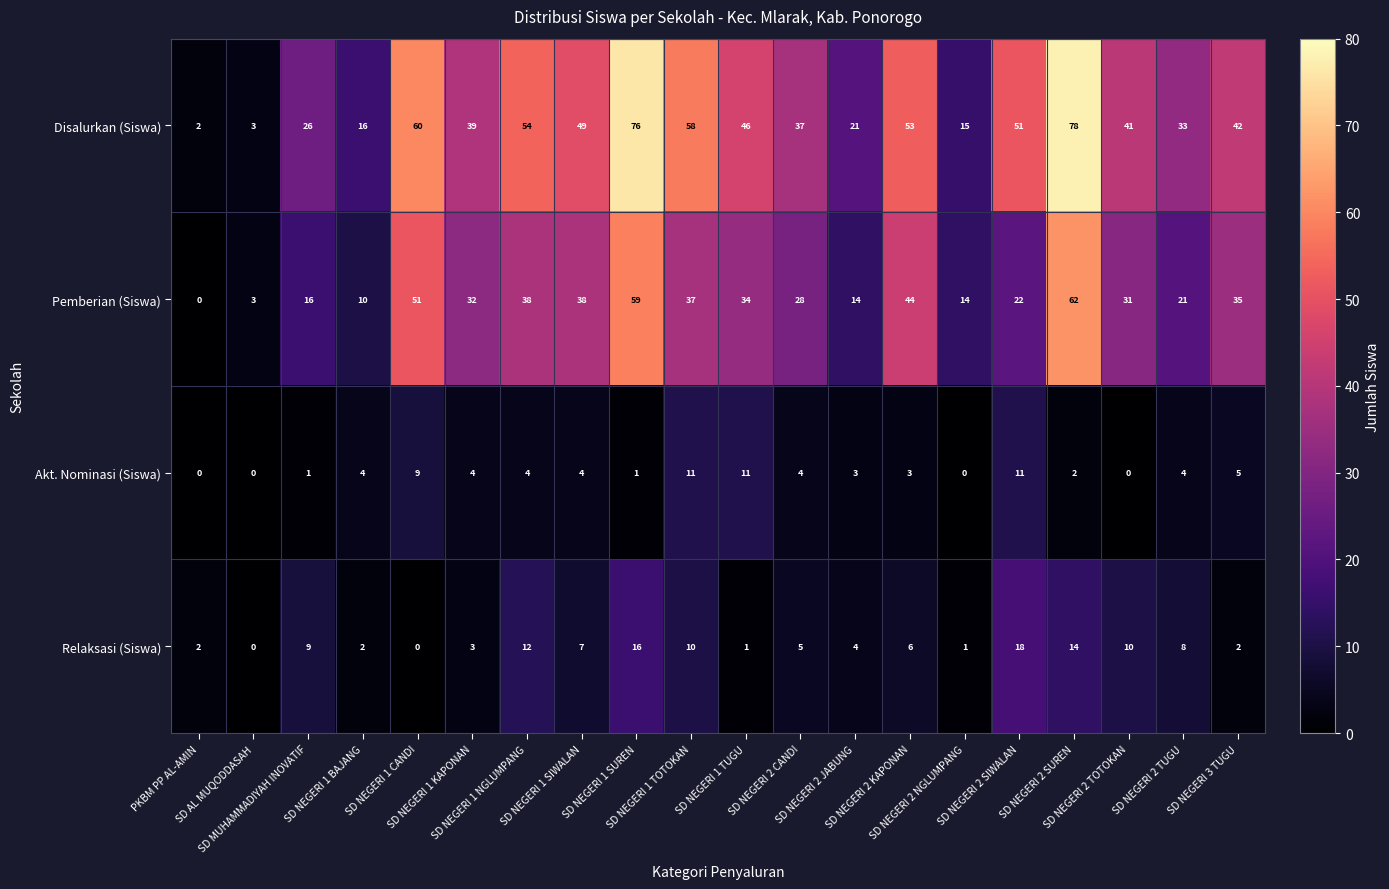

What is the highest value of the Disalurkan (Siswa) series?

78